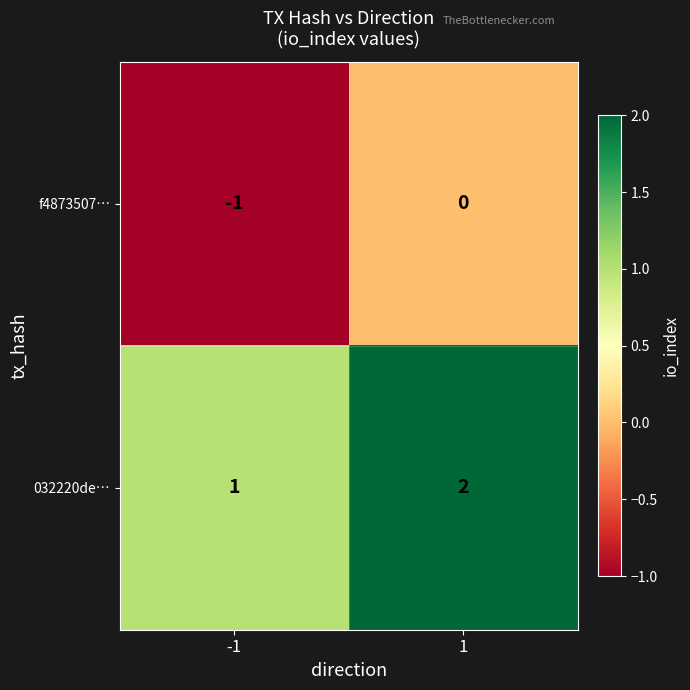

What is the sum of the 032220de… values at 1 and -1?

3